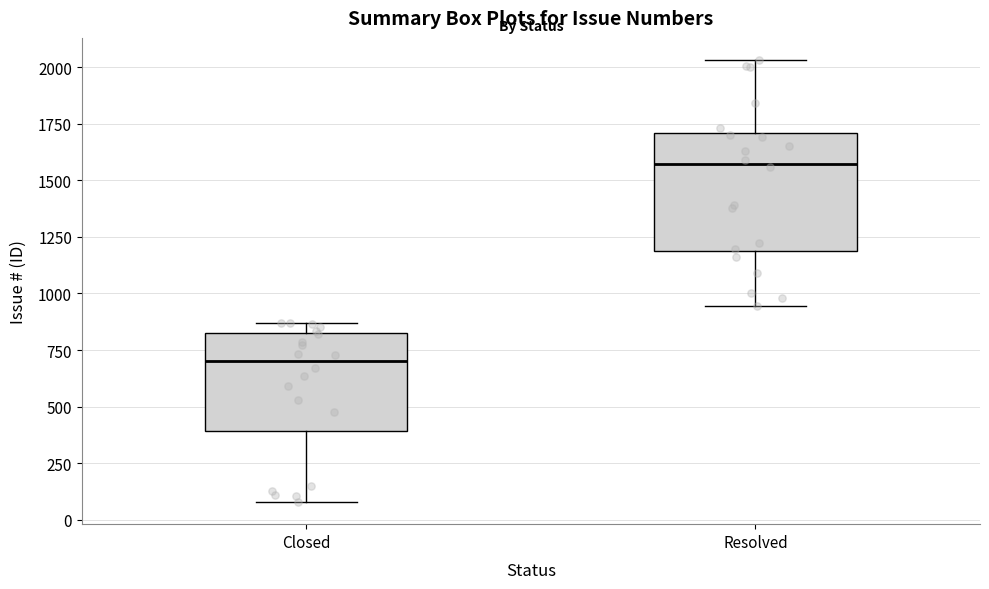

Where is the upper edge of the box for Closed on the y-axis? The values are not printed on the chart, so give them approximately, as read against the axis.

800